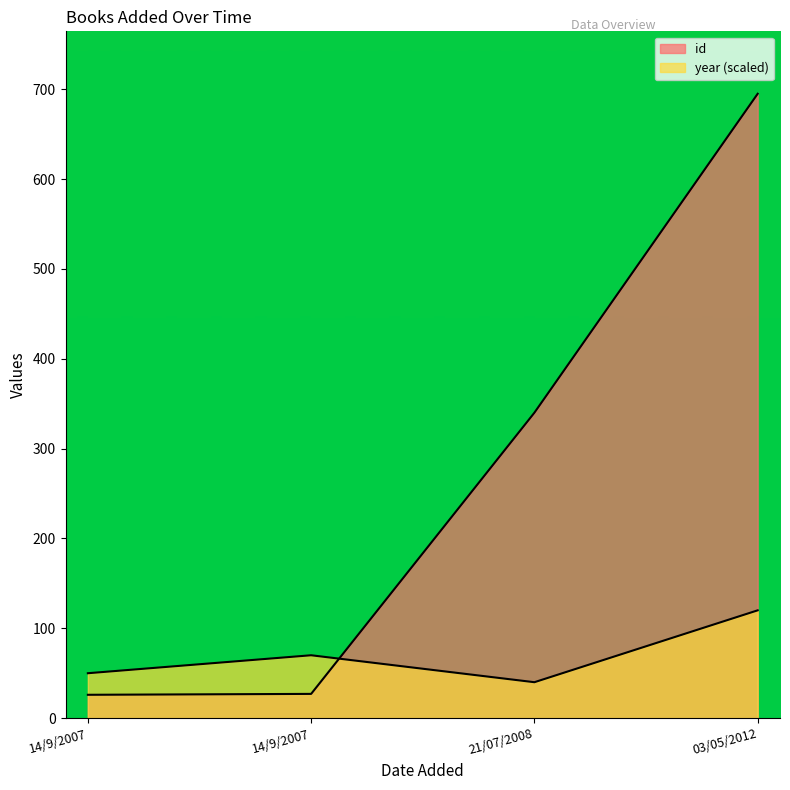

Reading left to right, what are all the values shown in this chart?

id: 26	27	340	695
year: 50	70	40	120